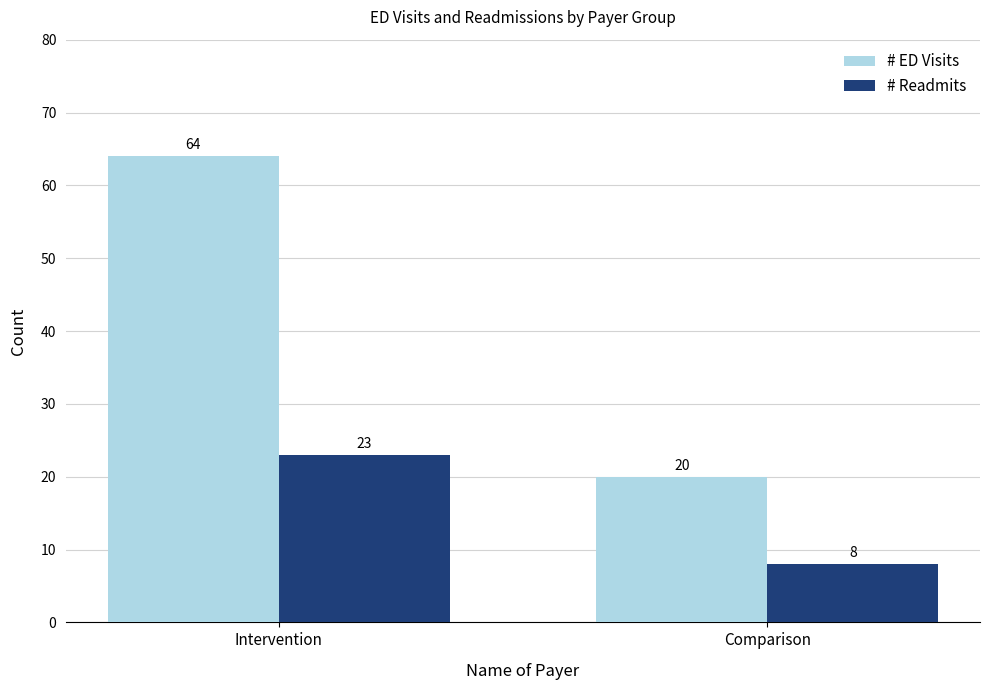

What are all the series names shown in the legend?

# ED Visits, # Readmits